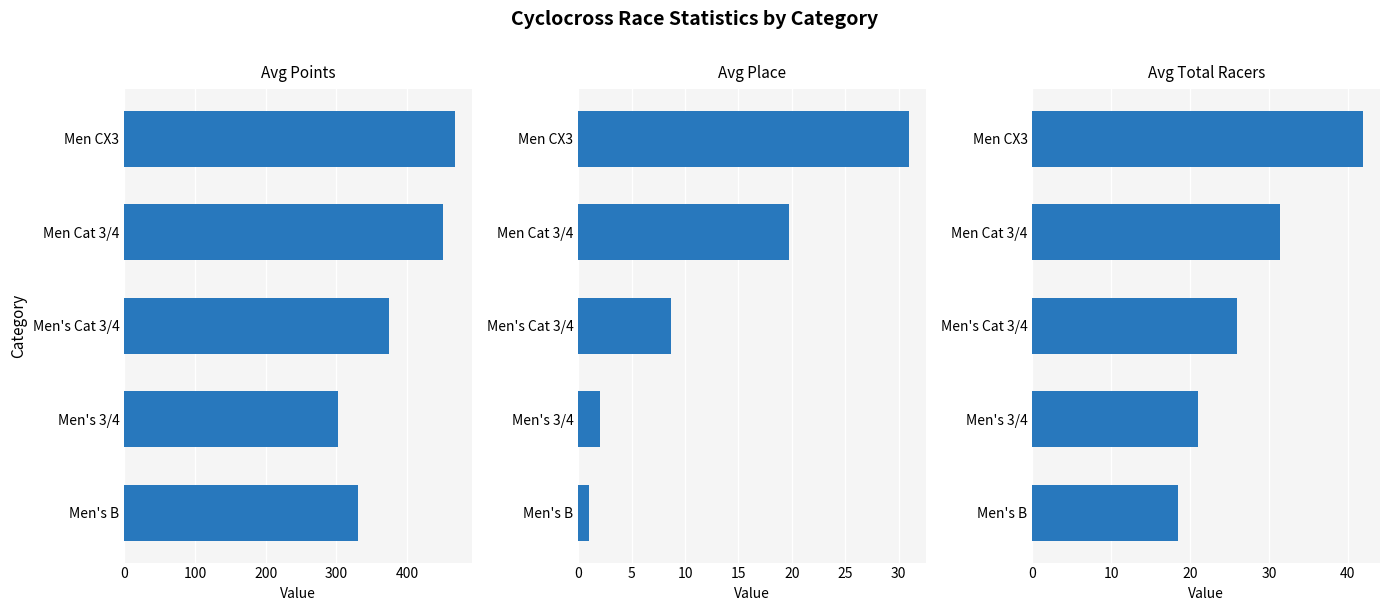

List the series in order of their peak value, lowest first.

Avg Place, Avg Total Racers, Avg Points